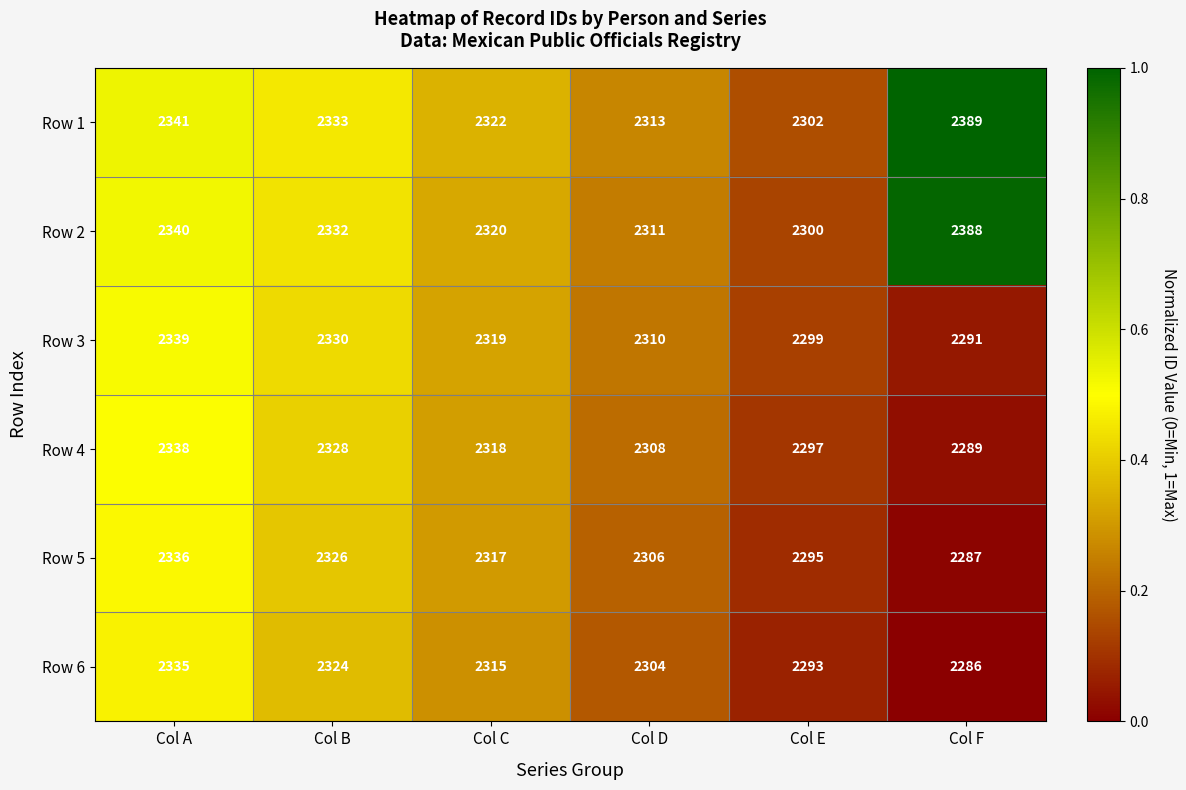

At which label does Row 2 first exceed 2332?

Col A